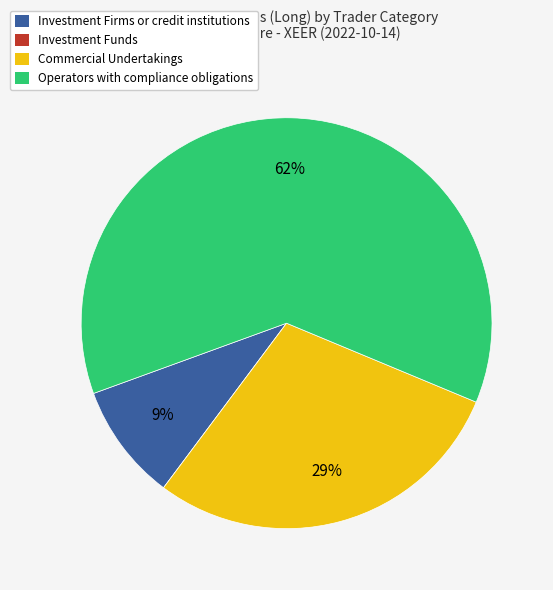

To the nearest percent, what is the average slice percentage?

25%